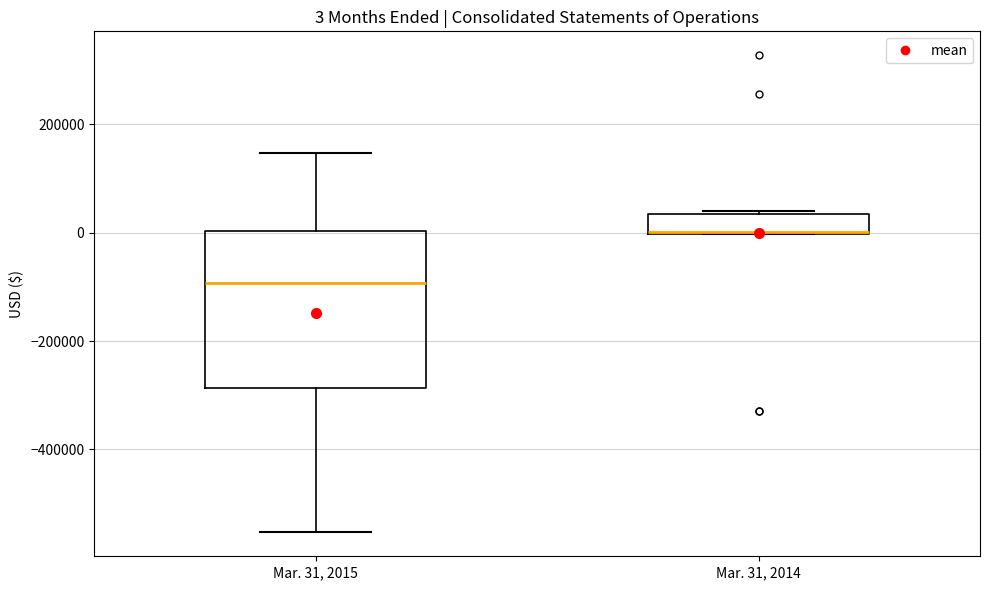

Comparing the boxes themselves (not the whiskers), which one is the tallest?

Mar. 31, 2015